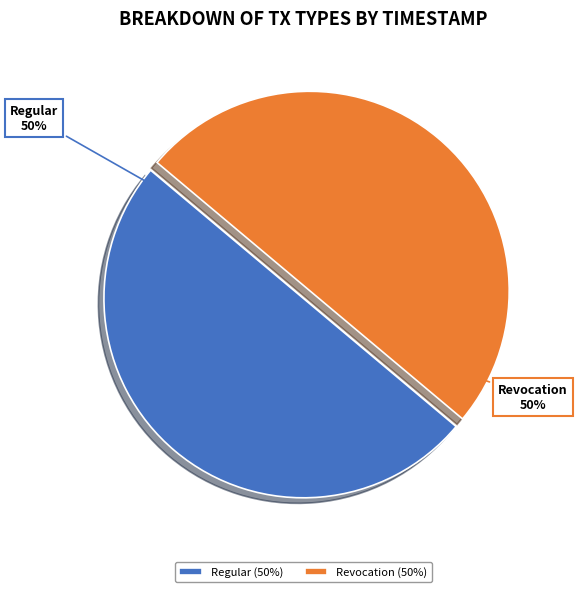

To the nearest percent, what portion does Revocation (50%) represent?

50%